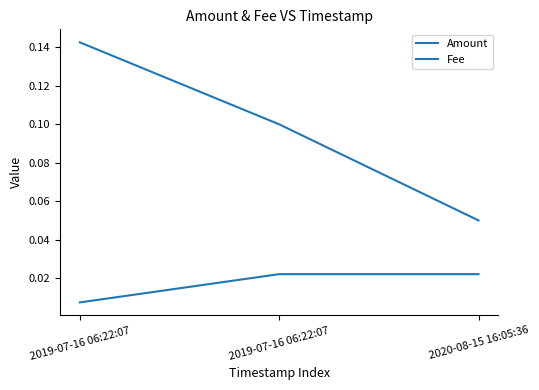

What is the label of the 2nd point from the right?

2019-07-16 06:22:07